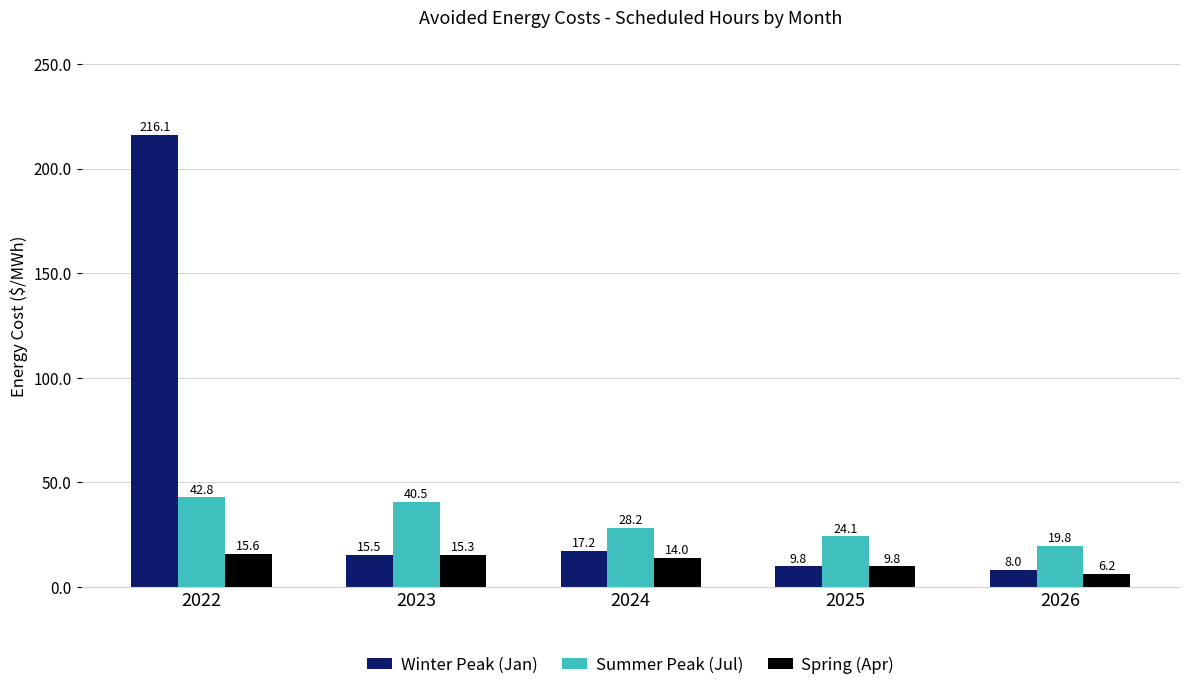

What are all the series names shown in the legend?

Winter Peak (Jan), Summer Peak (Jul), Spring (Apr)